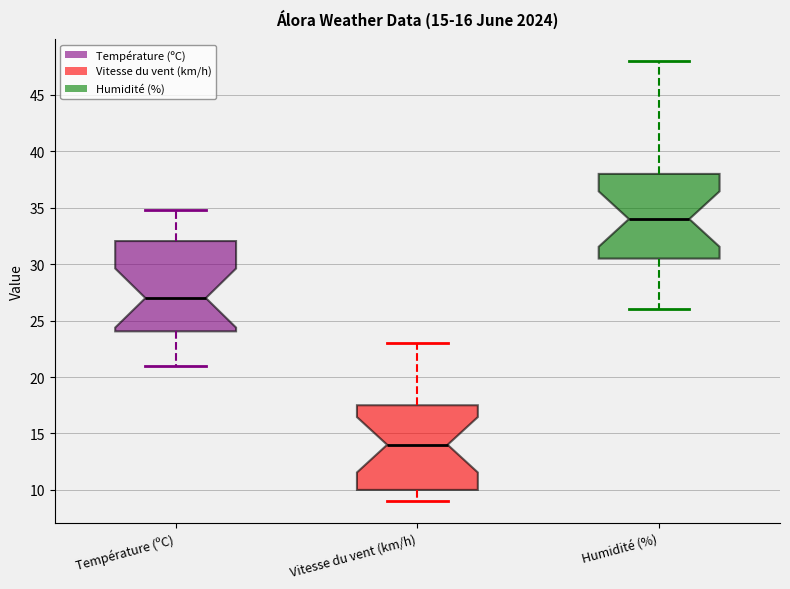

Which box has the highest median line?

Humidité (%)